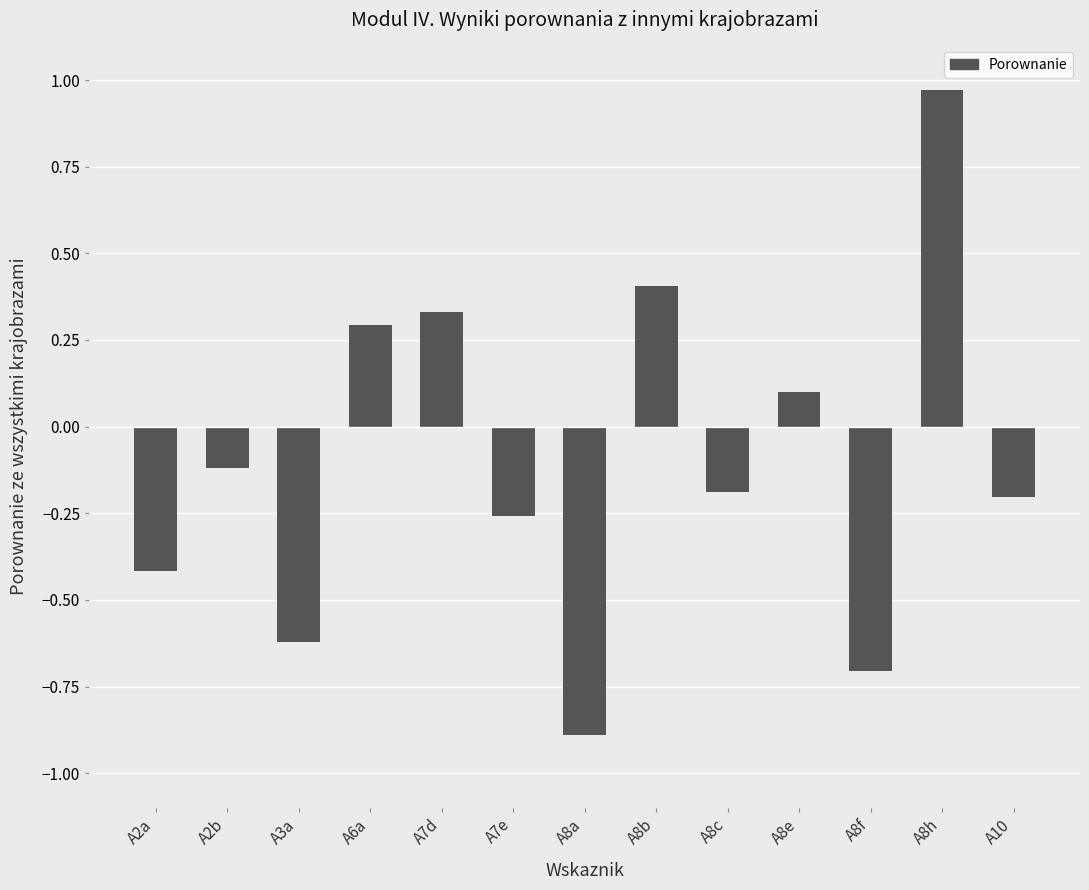

Where does the data first go above 0?

A6a